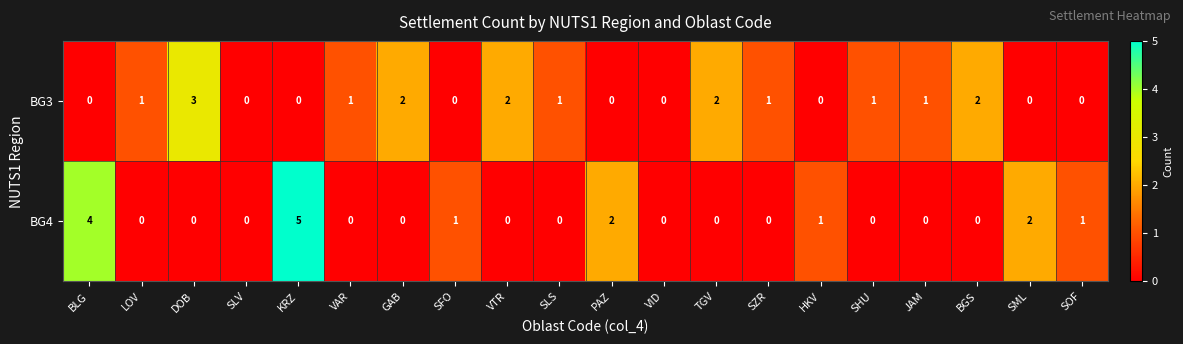

Which label corresponds to the largest value in the chart?

KRZ